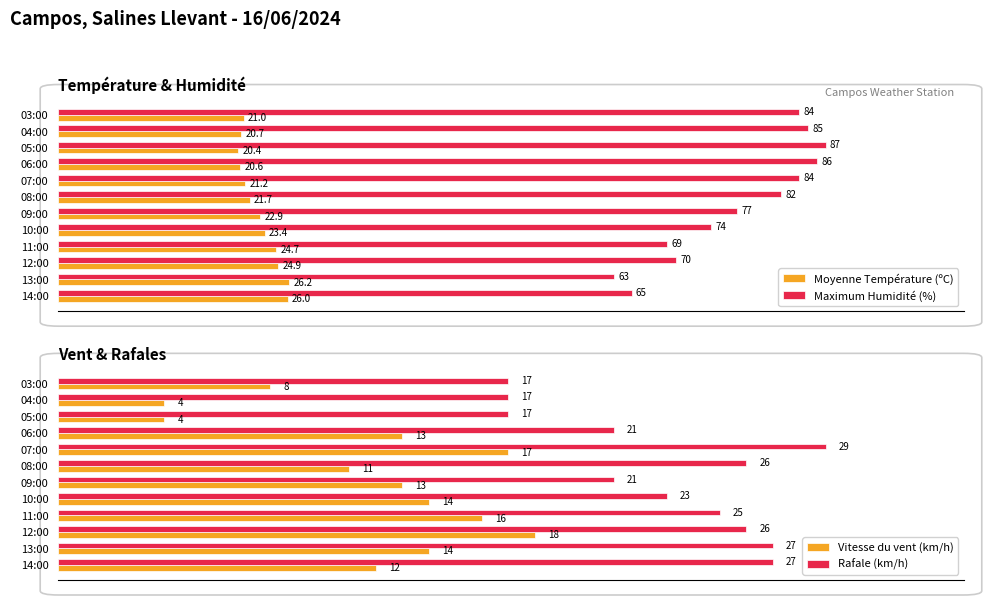

How many values in the Rafale (km/h) series exceed 25?

5